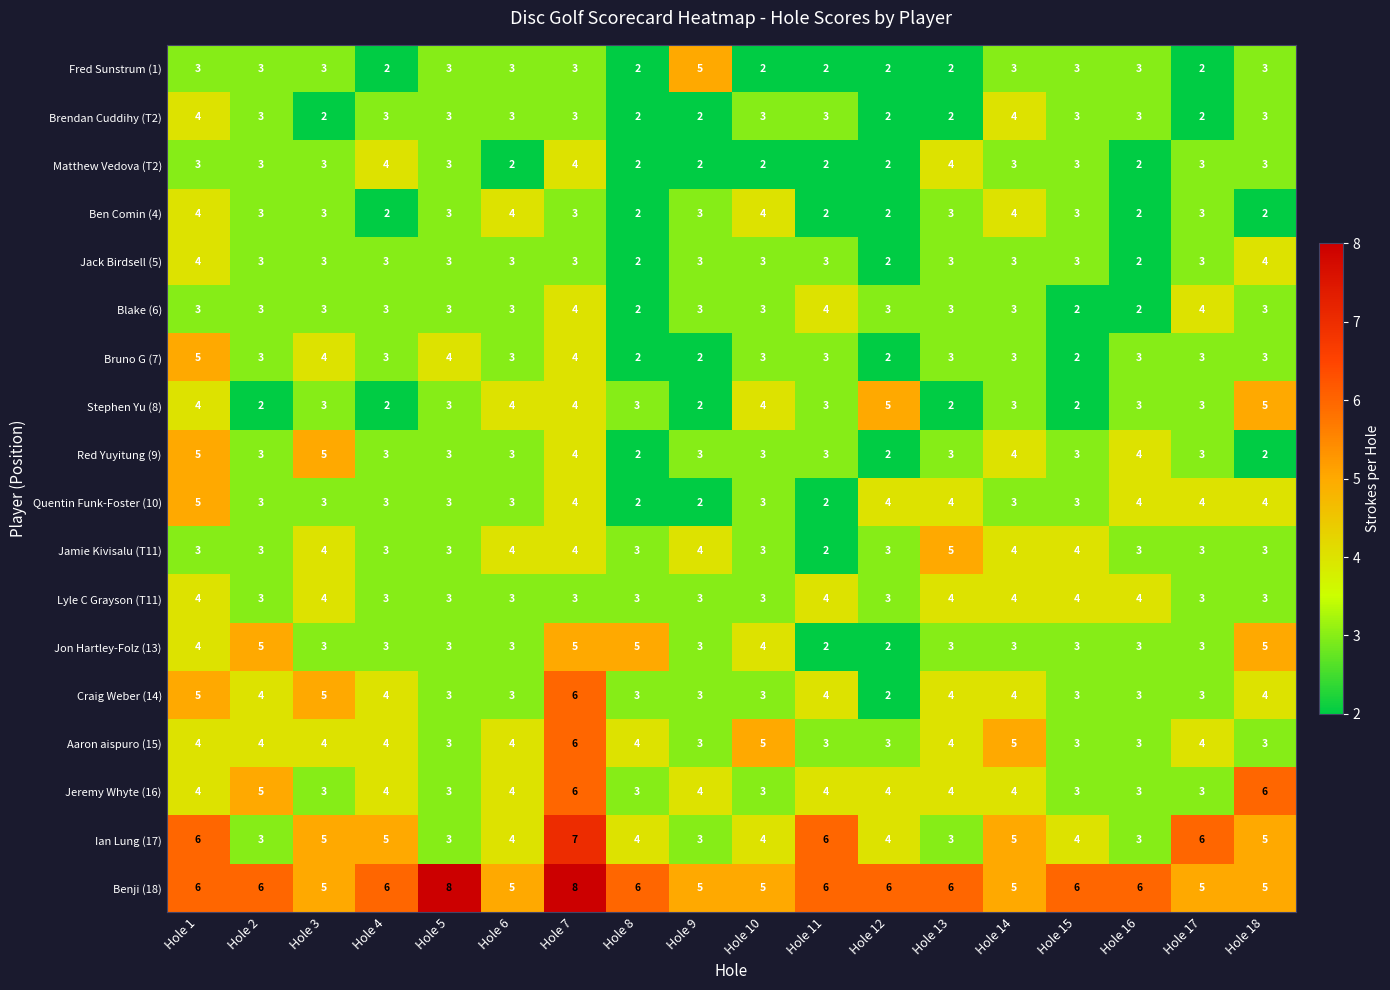

The value of Red Yuyitung (9) at Hole 16 is 6. True or false?

False